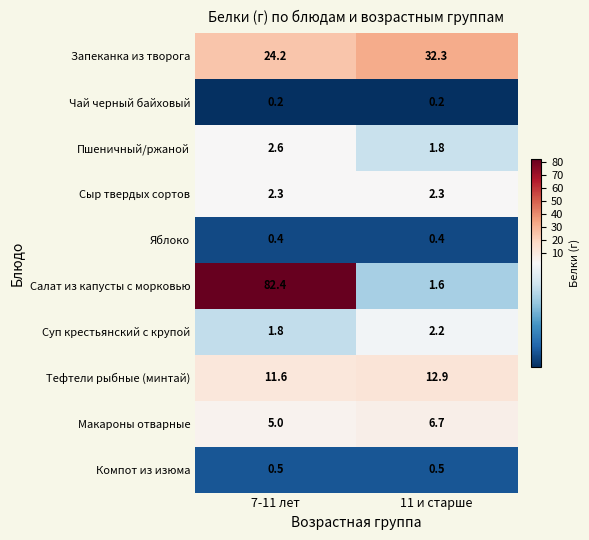

Which series changed the most between 7-11 лет and 11 и старше?

Салат из капусты с морковью